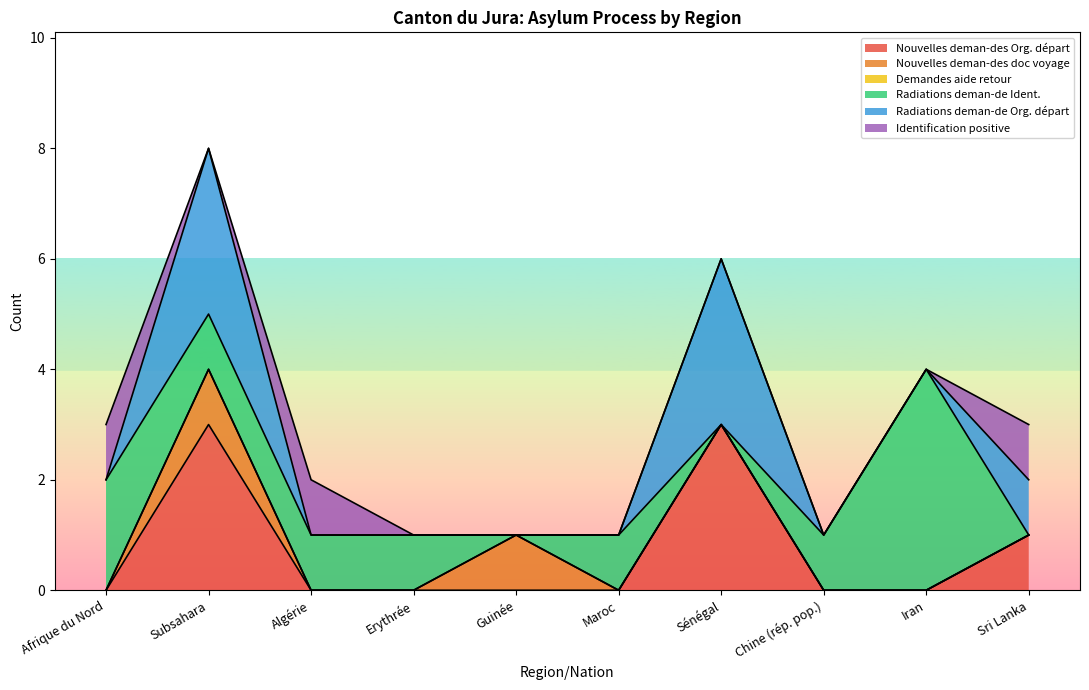

How many interior local valleys does the Identification positive series have?

1